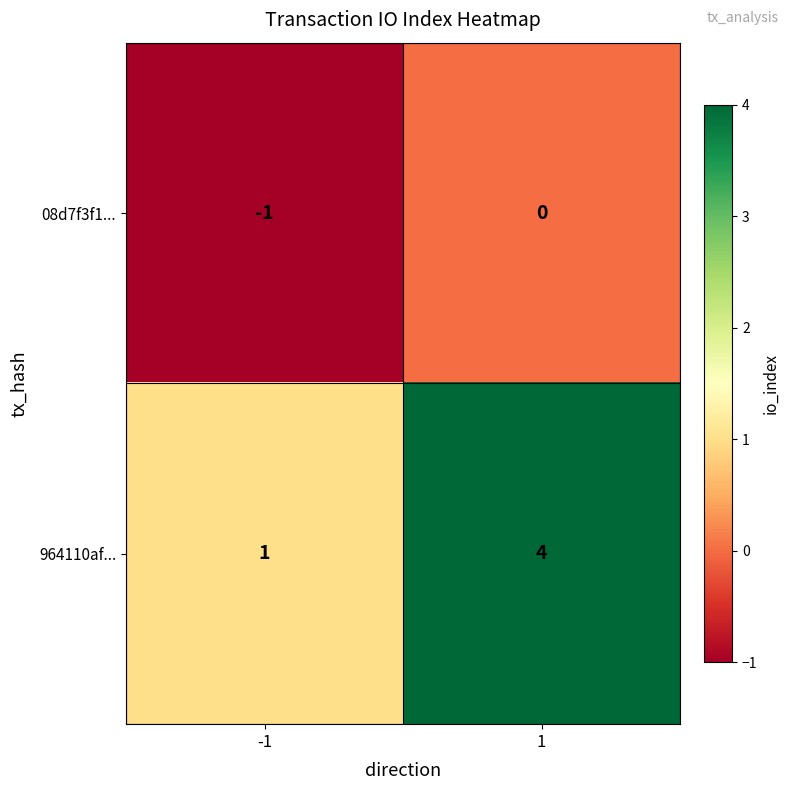

What is the difference between the maximum and minimum values in the 964110af... series?

3